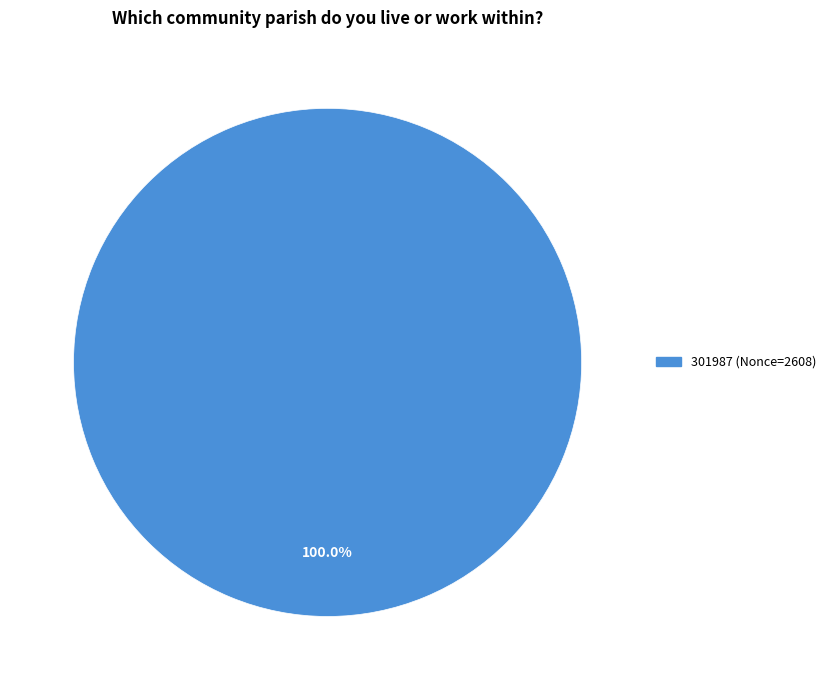

Is there a majority slice in this chart?

Yes